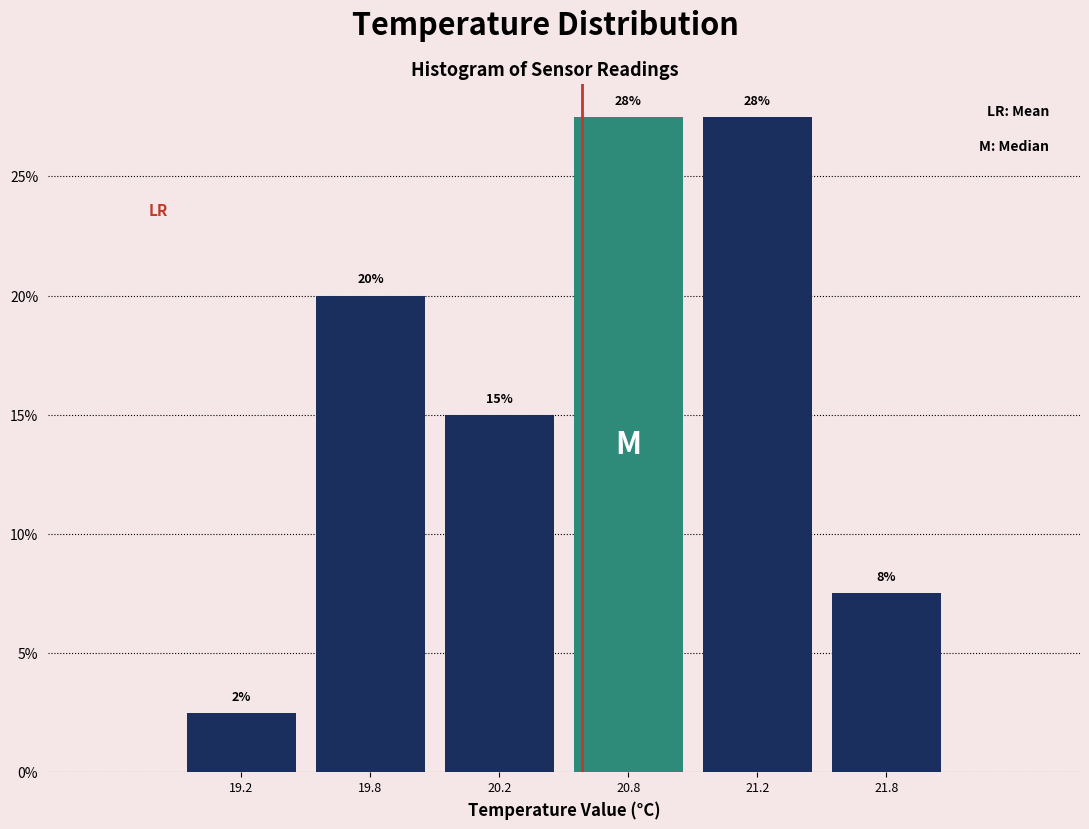

How many bars are there in total?

6